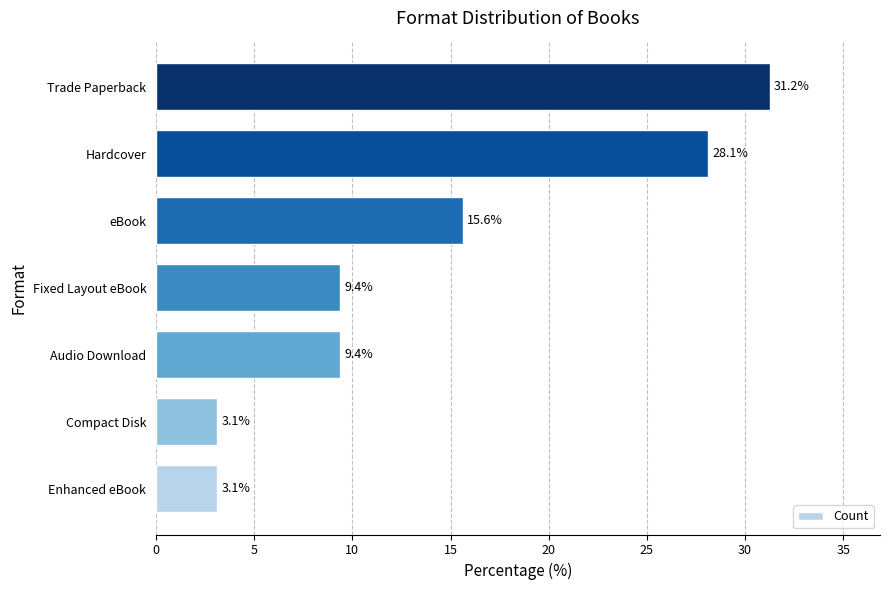

What is the difference between the maximum and second lowest values?

28.1